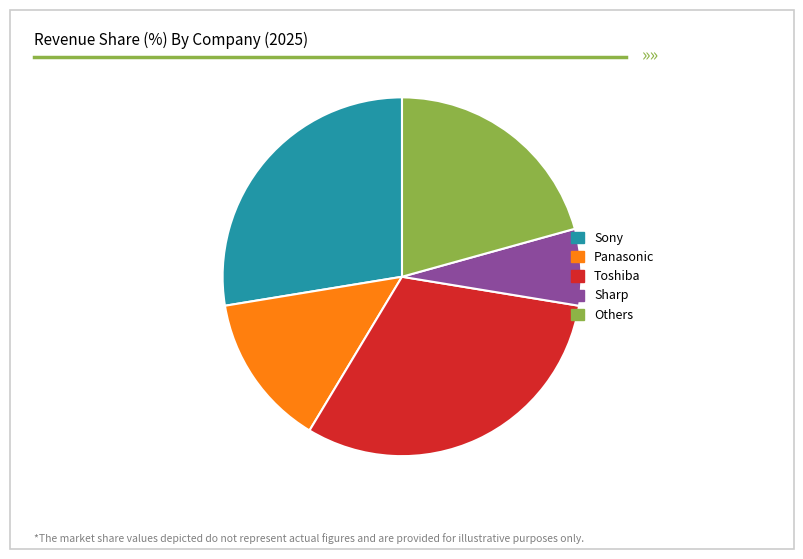

What is the smallest slice in the pie chart?

Sharp